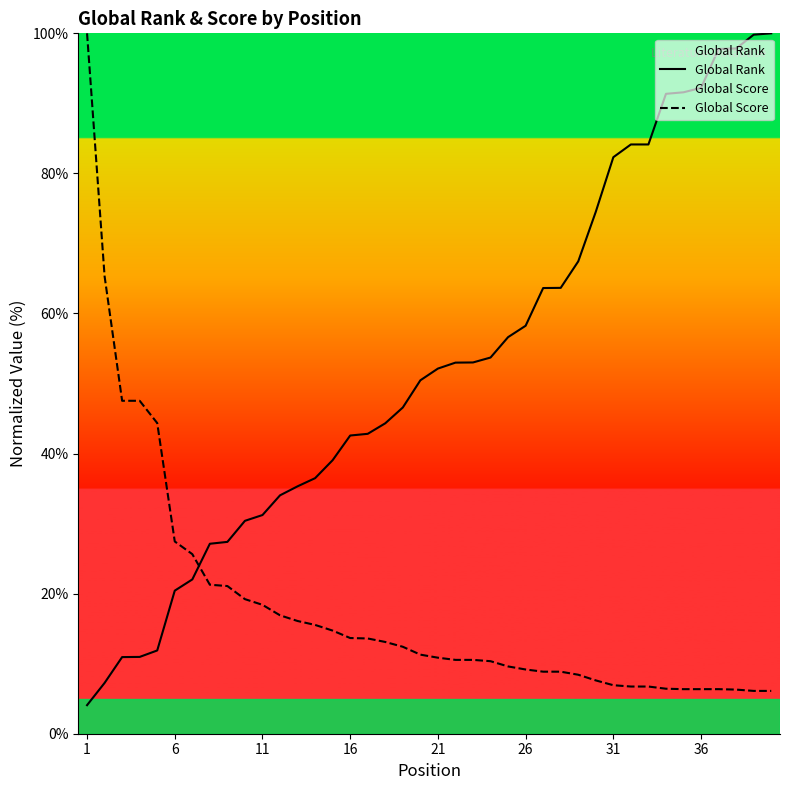

True or false: Global Rank has more than 0 points higher than both neighbors.

False